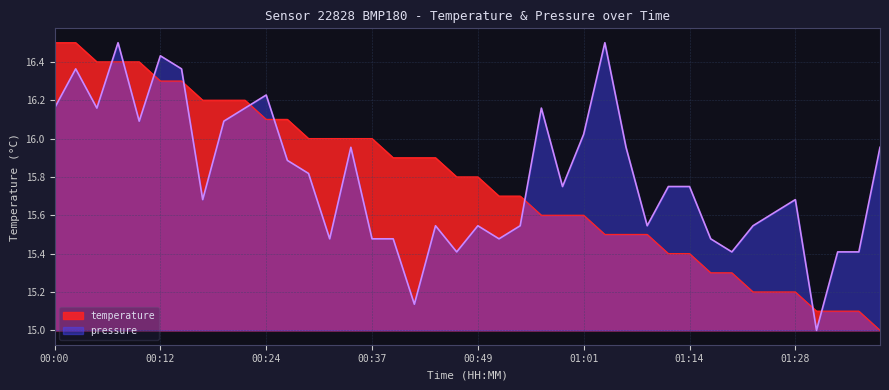

Which series ends up on top after the final intersection of temperature and pressure?

pressure